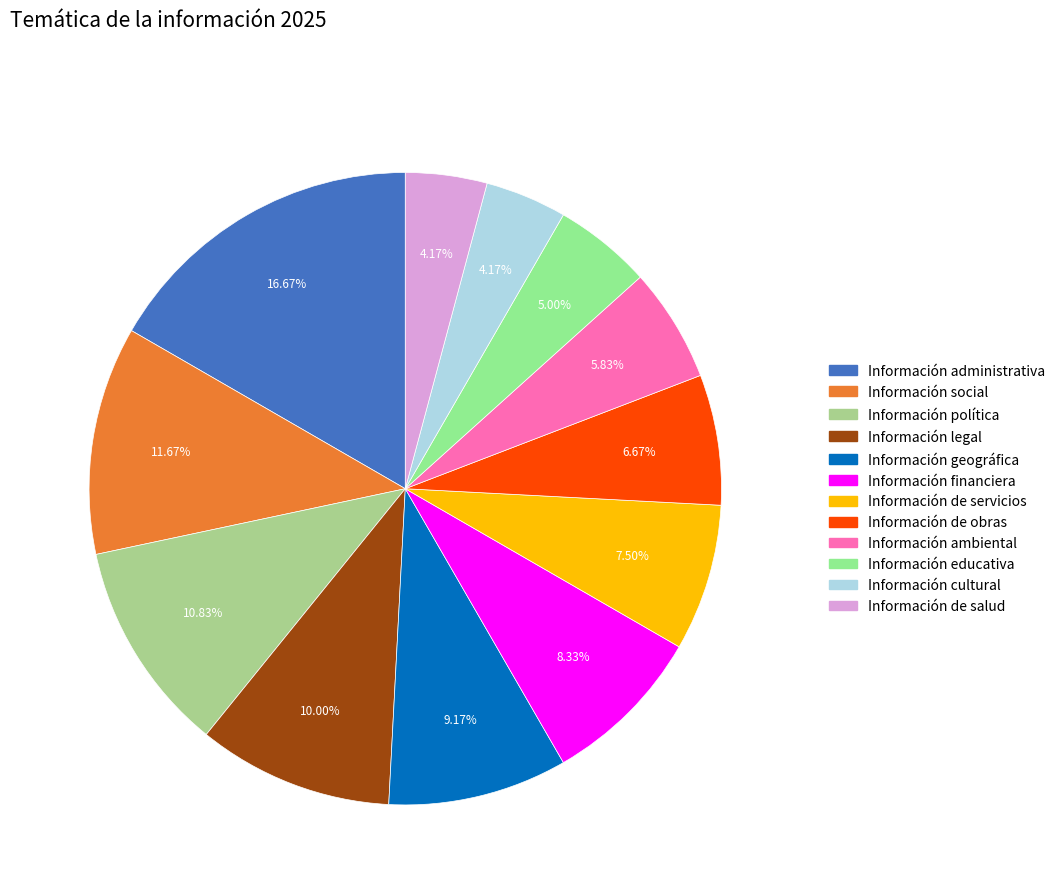

Count the number of slices in the pie.

12